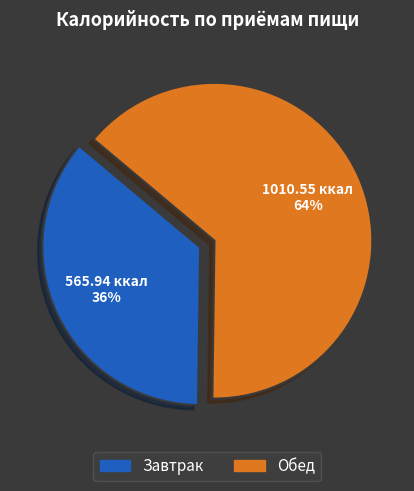

To the nearest percent, what portion does Завтрак represent?

36%